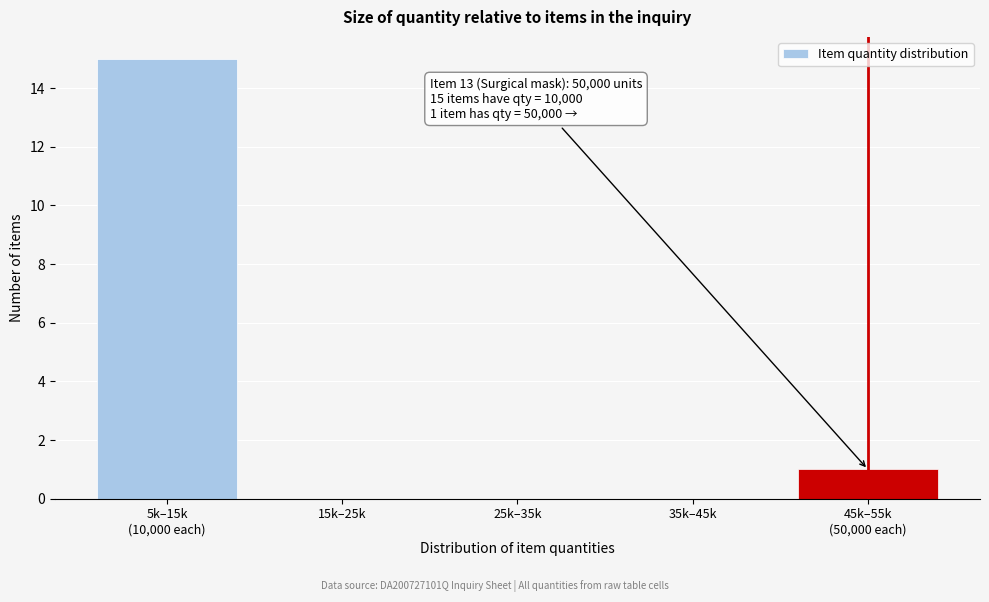

What is the sum of all values?

16